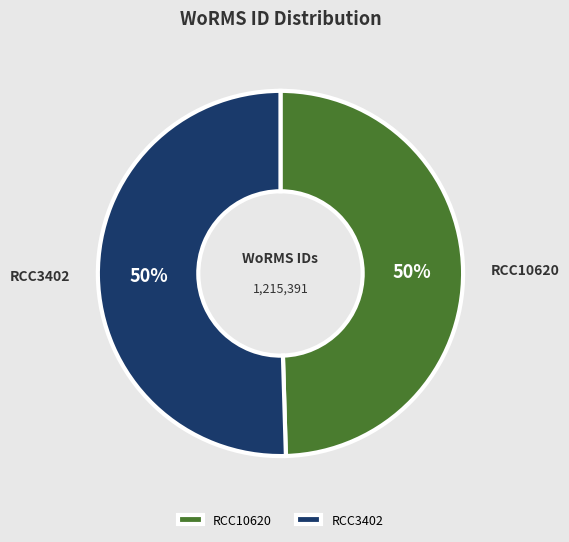

Combined, do RCC10620 and RCC3402 account for over 50%?

Yes